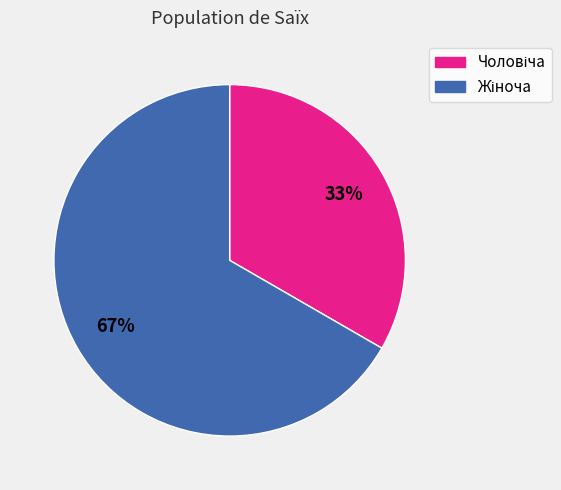

Is there any slice that represents more than half of the pie?

Yes